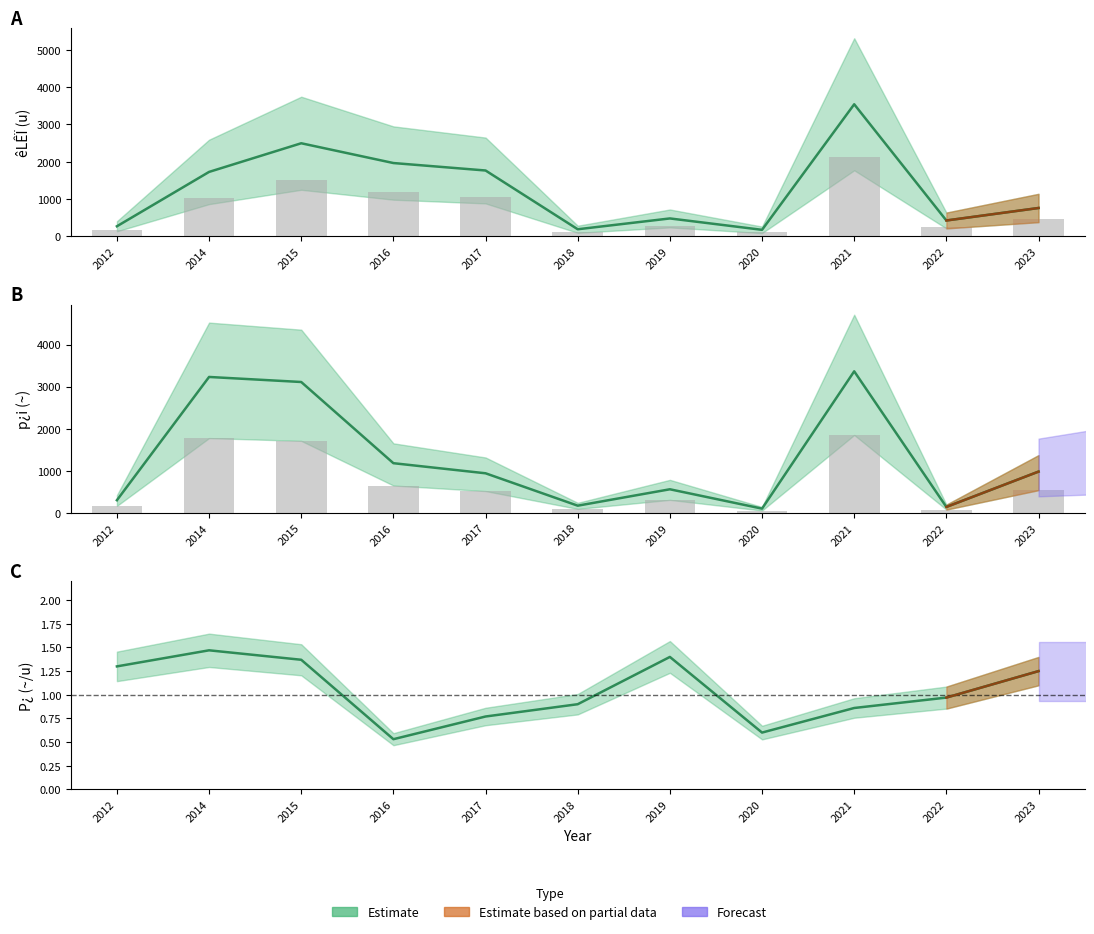

How many distinct data groups are displayed?

3